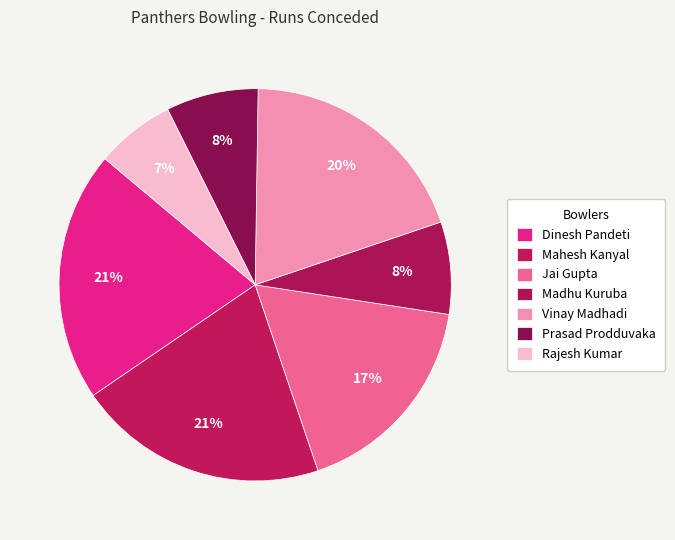

How many slices are in this pie chart?

7